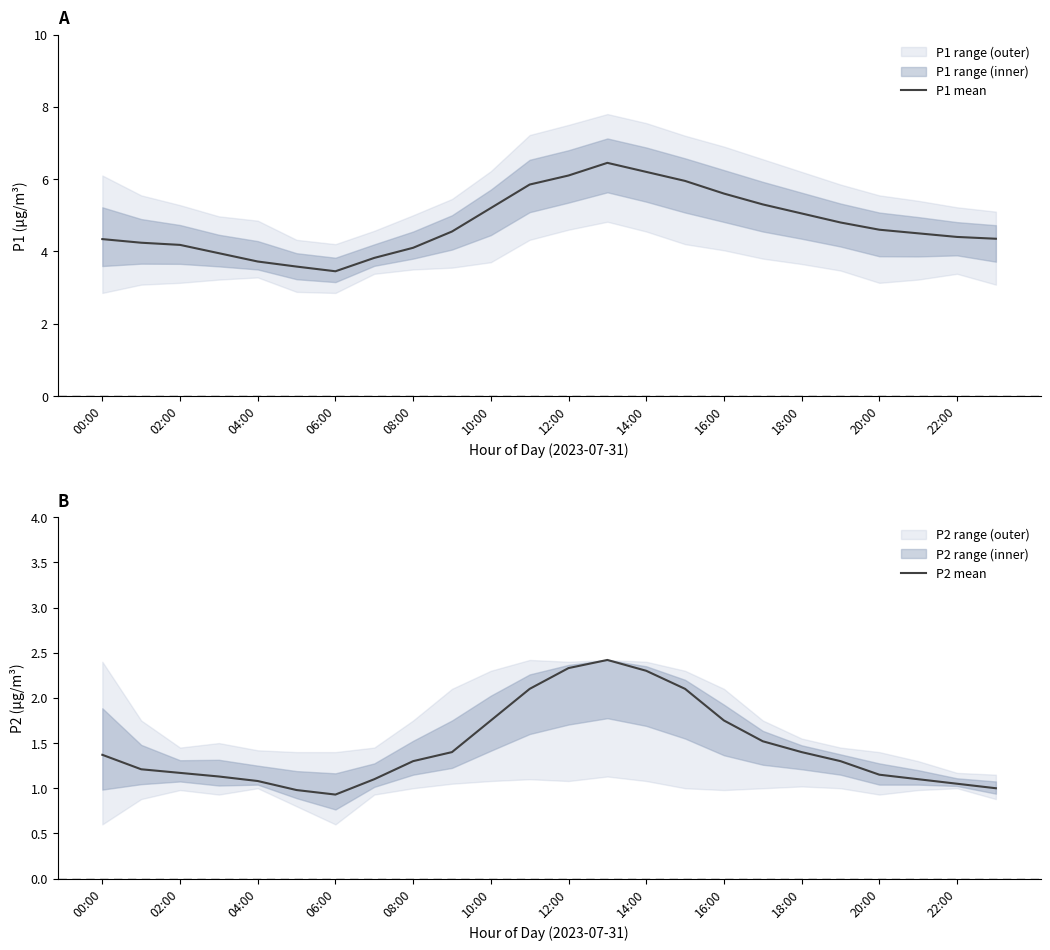

True or false: P1 mean and P2 mean cross at least once.

False